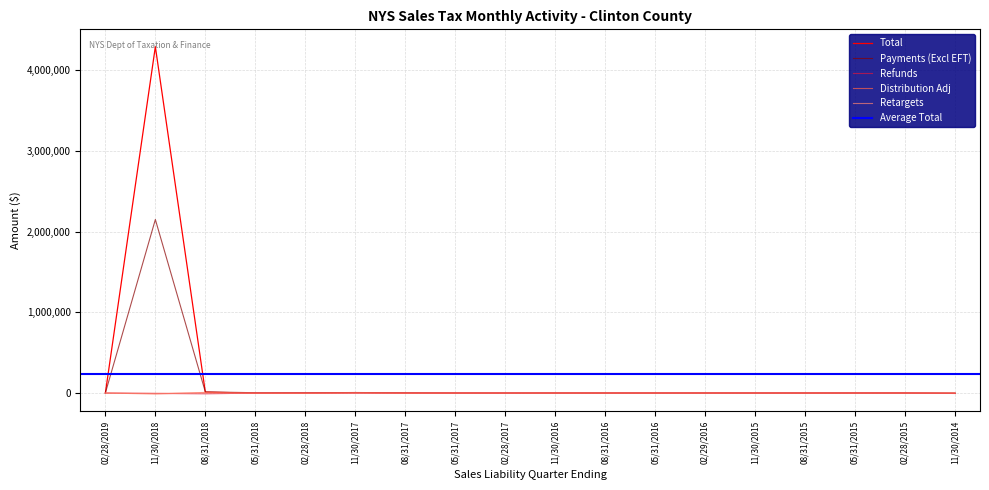

True or false: Retargets has more than 1 points higher than both neighbors.

True